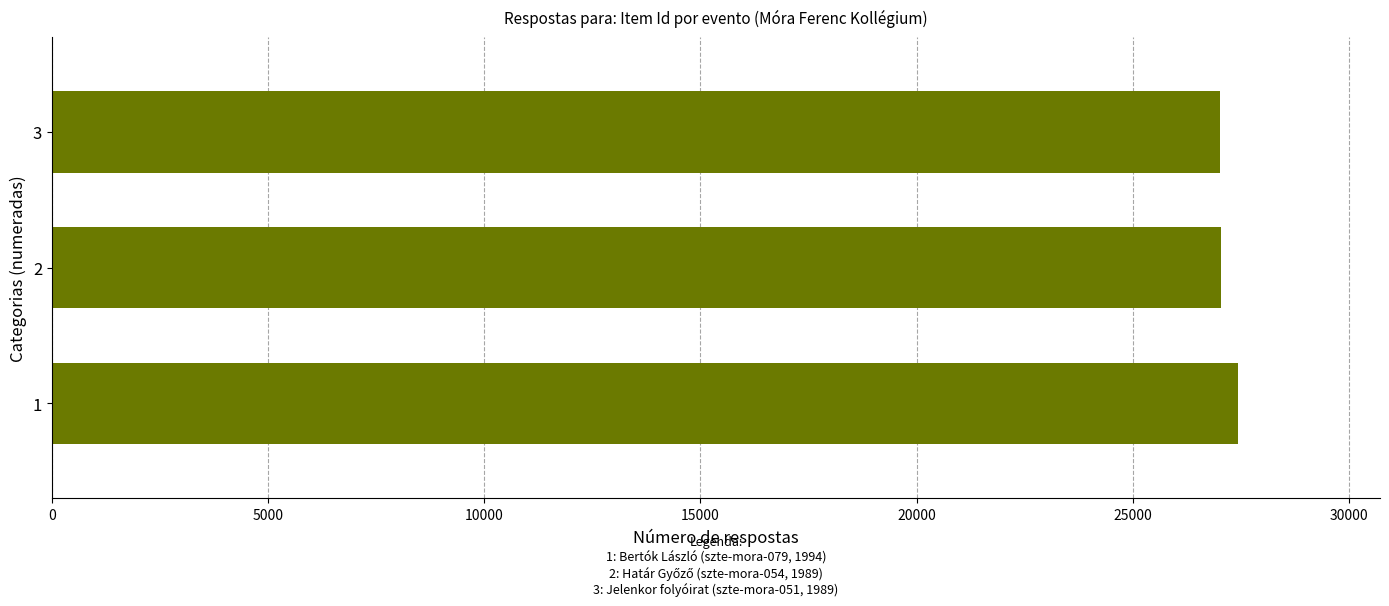

What is the minimum value shown in the chart?

27028